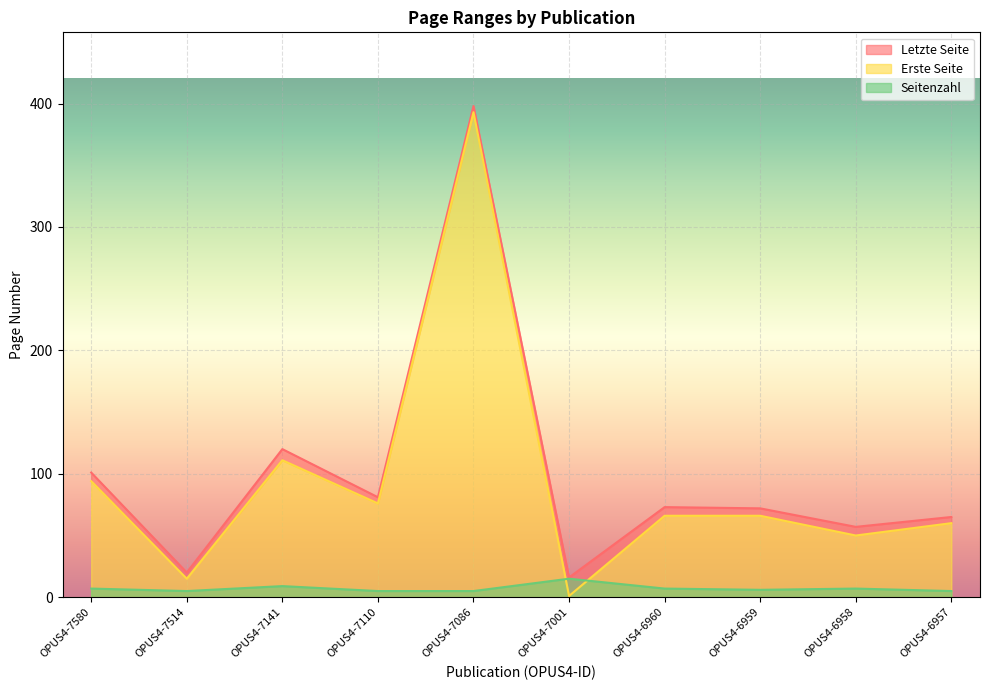

What is the value of the Letzte Seite point at the 9th from the left?

57